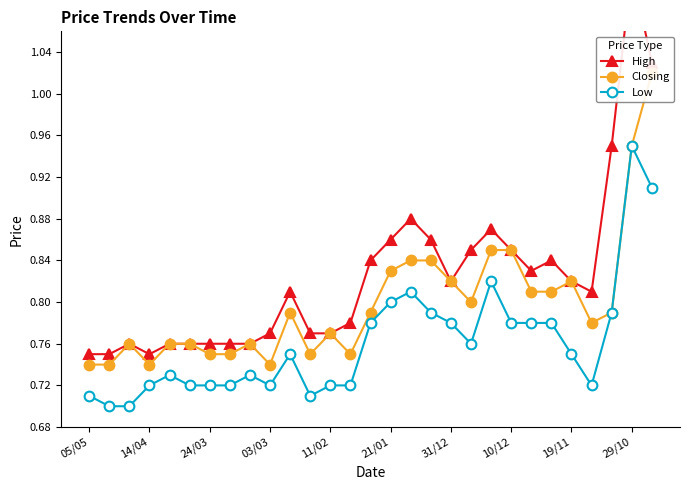

Reading right to left, list all the values displayed in this chart.

High: 1.0	1.1	0.9	0.8	0.8	0.8	0.8	0.8	0.9	0.8	0.8	0.9	0.9	0.9	0.8	0.8	0.8	0.8	0.8	0.8	0.8	0.8	0.8	0.8	0.8	0.8	0.8	0.8	0.8
Closing: 1.0	0.9	0.8	0.8	0.8	0.8	0.8	0.8	0.8	0.8	0.8	0.8	0.8	0.8	0.8	0.8	0.8	0.8	0.8	0.7	0.8	0.8	0.8	0.8	0.8	0.7	0.8	0.7	0.7
Low: 0.9	0.9	0.8	0.7	0.8	0.8	0.8	0.8	0.8	0.8	0.8	0.8	0.8	0.8	0.8	0.7	0.7	0.7	0.8	0.7	0.7	0.7	0.7	0.7	0.7	0.7	0.7	0.7	0.7